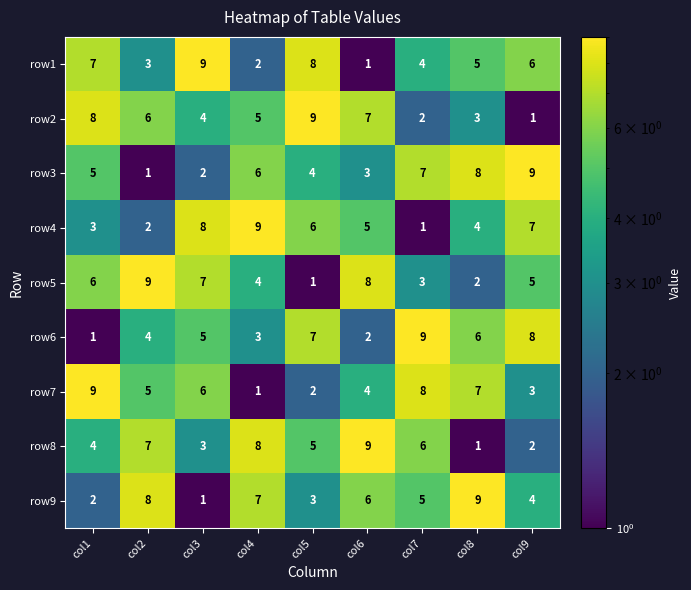

At which label is row2 closest to 5?

col4